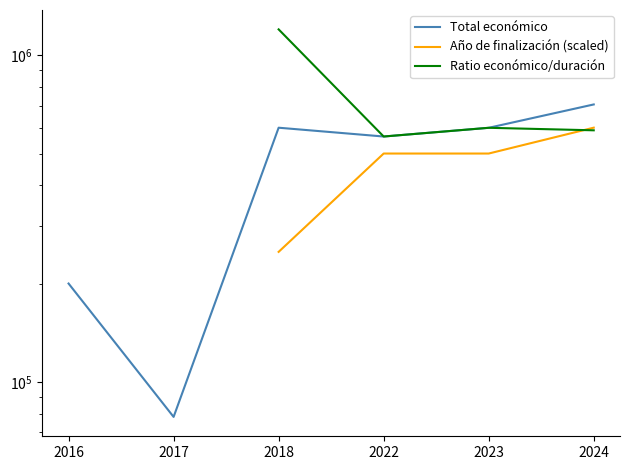

Is it true that Ratio económico/duración equals 1199612.0 at 2018?

True